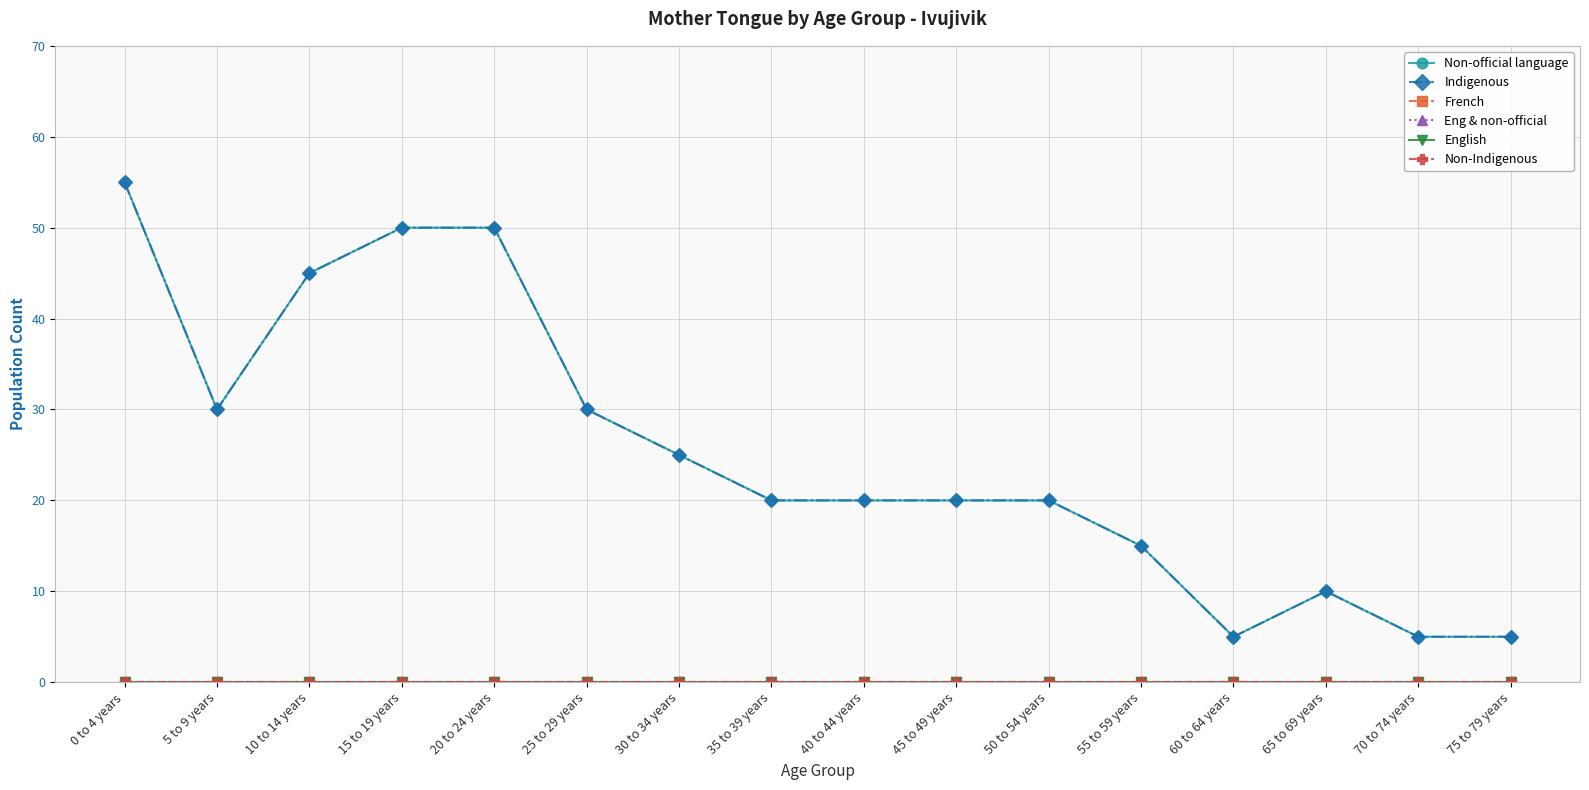

What is the maximum value shown in the chart?

55